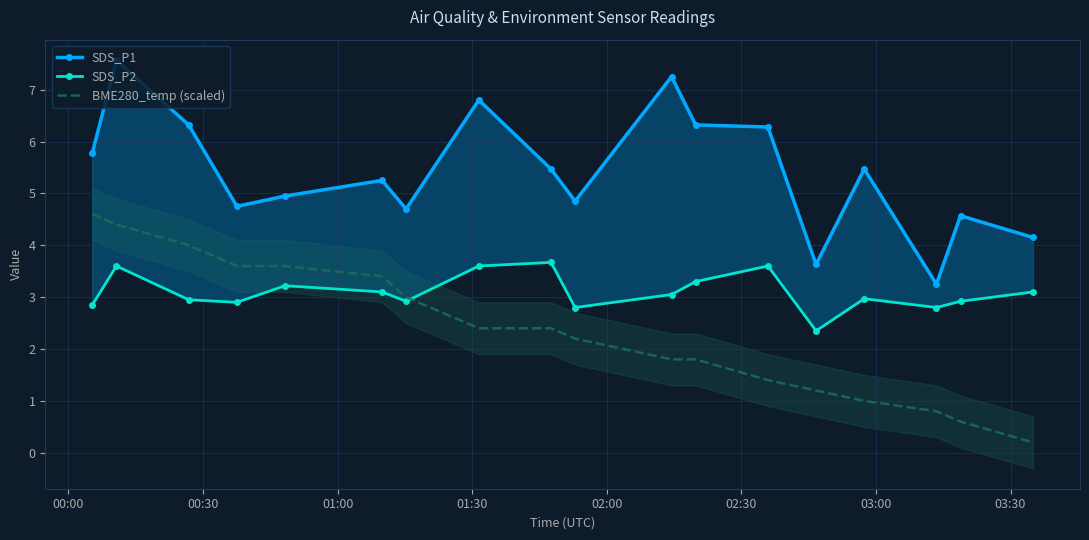

What are all the series names shown in the legend?

SDS_P1, SDS_P2, BME280_temp (scaled)